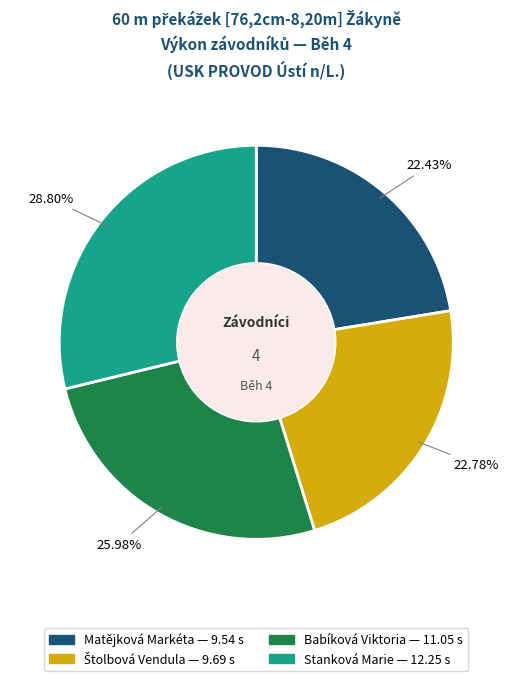

Which category has the biggest portion of the pie?

Stanková Marie